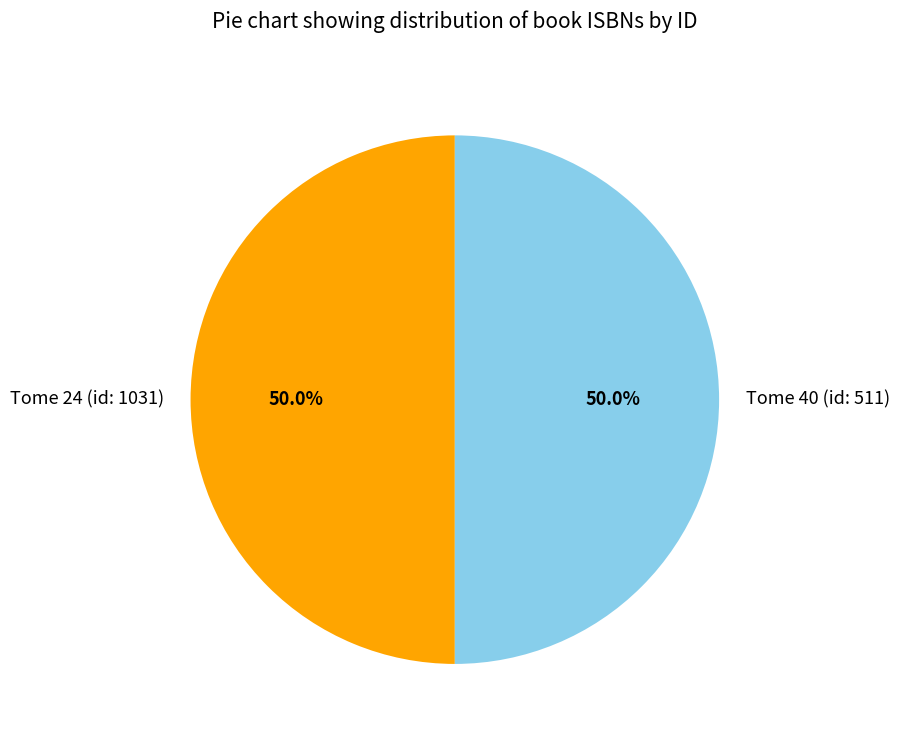

What percentage is NOT represented by Tome 40 (id: 511)?

50.0%